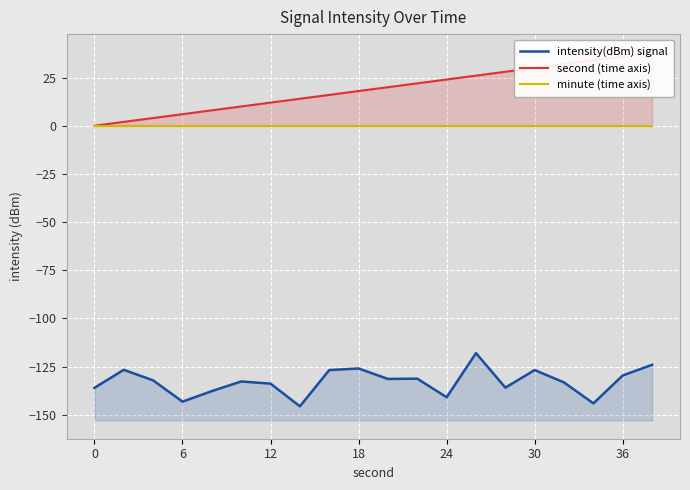

The value of intensity(dBm) signal at 19 is -124.0. True or false?

True